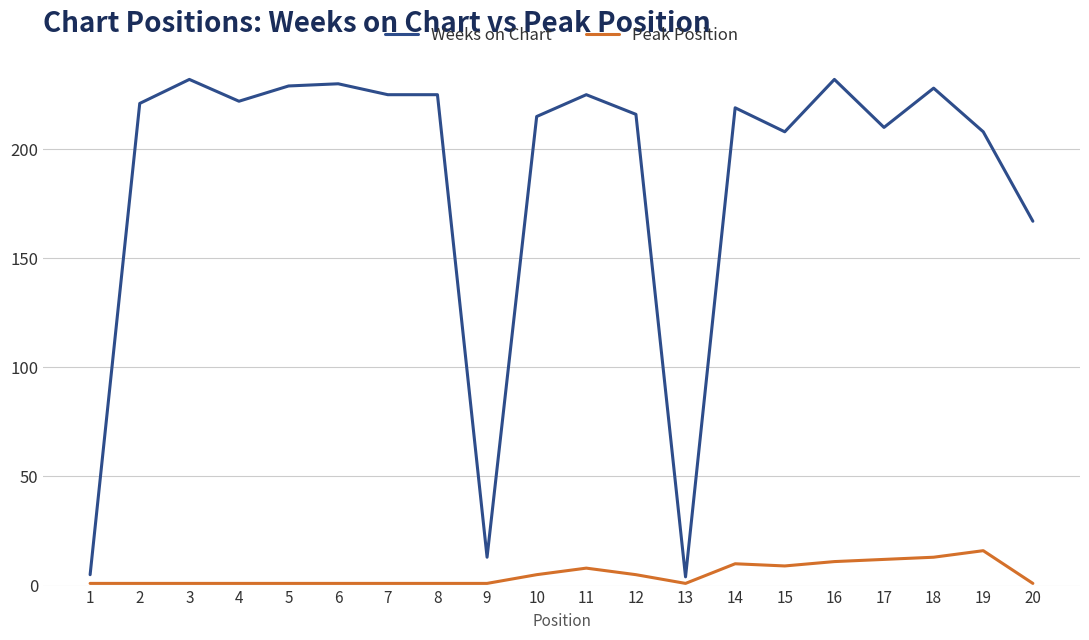

Is this an area chart (filled region under the line)?

No